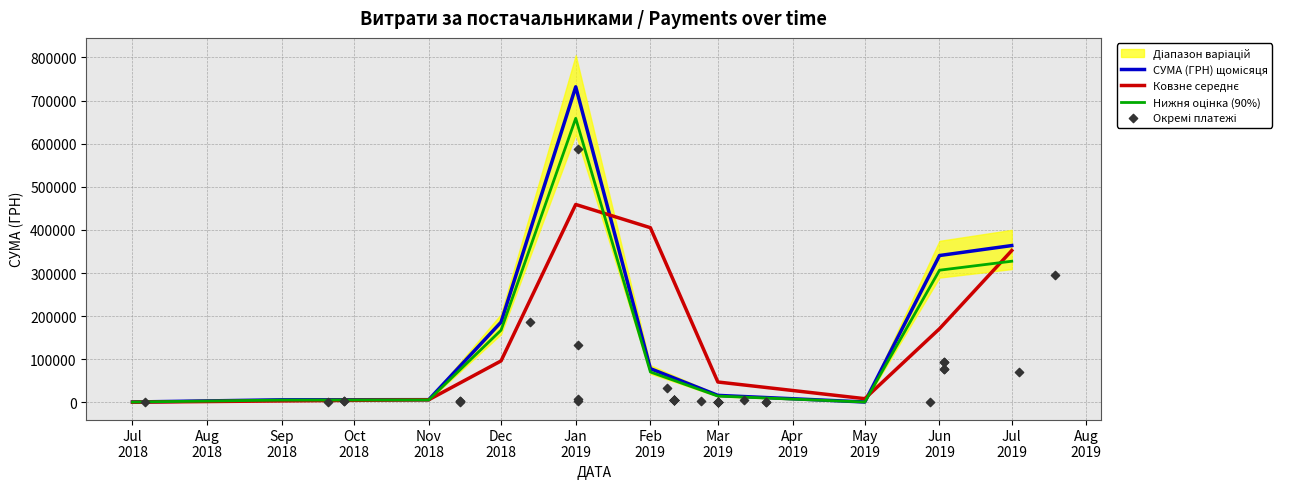

Approximately how many times larger is the value at 6 compared to 17?

0.7